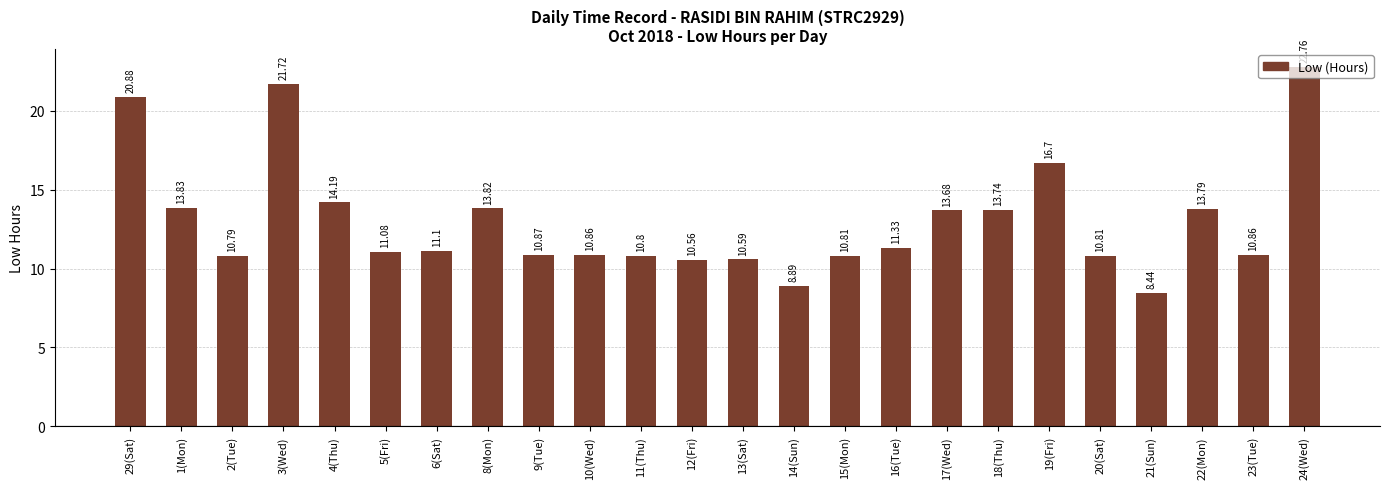

The value at 23(Tue) is 10.9. True or false?

True